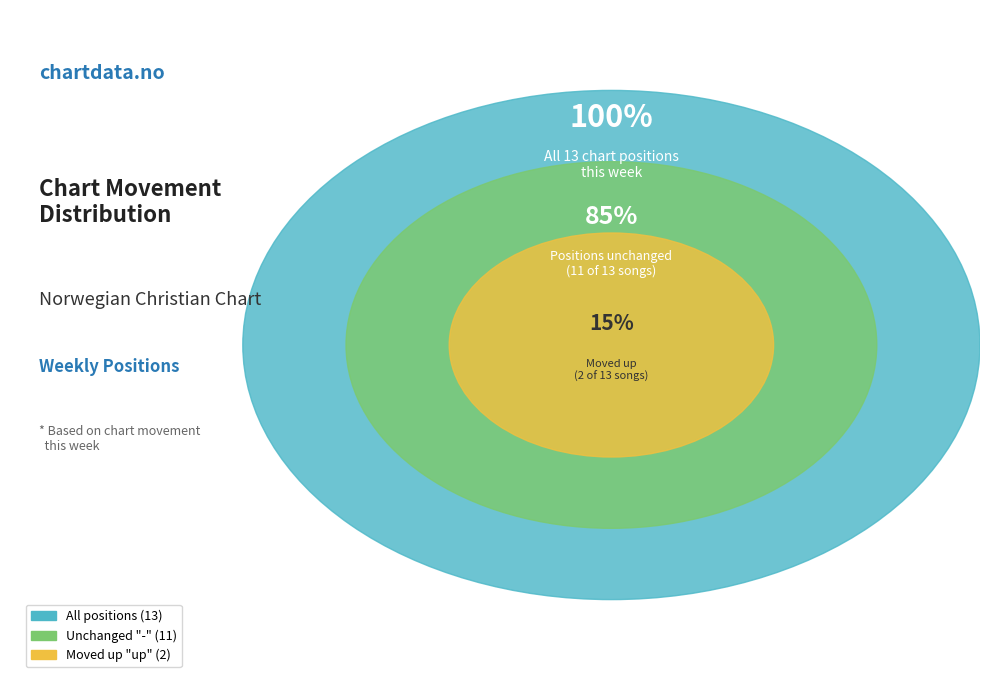

How much of the chart is everything except up?

84.6%